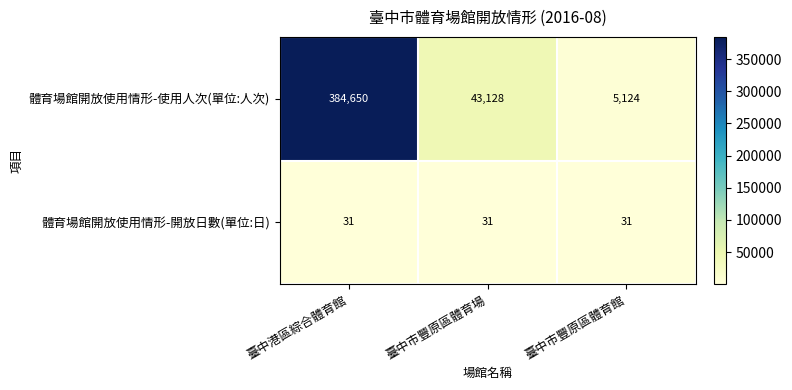

What is the spread (max minus min) of values at 臺中市豐原區體育館?

5093